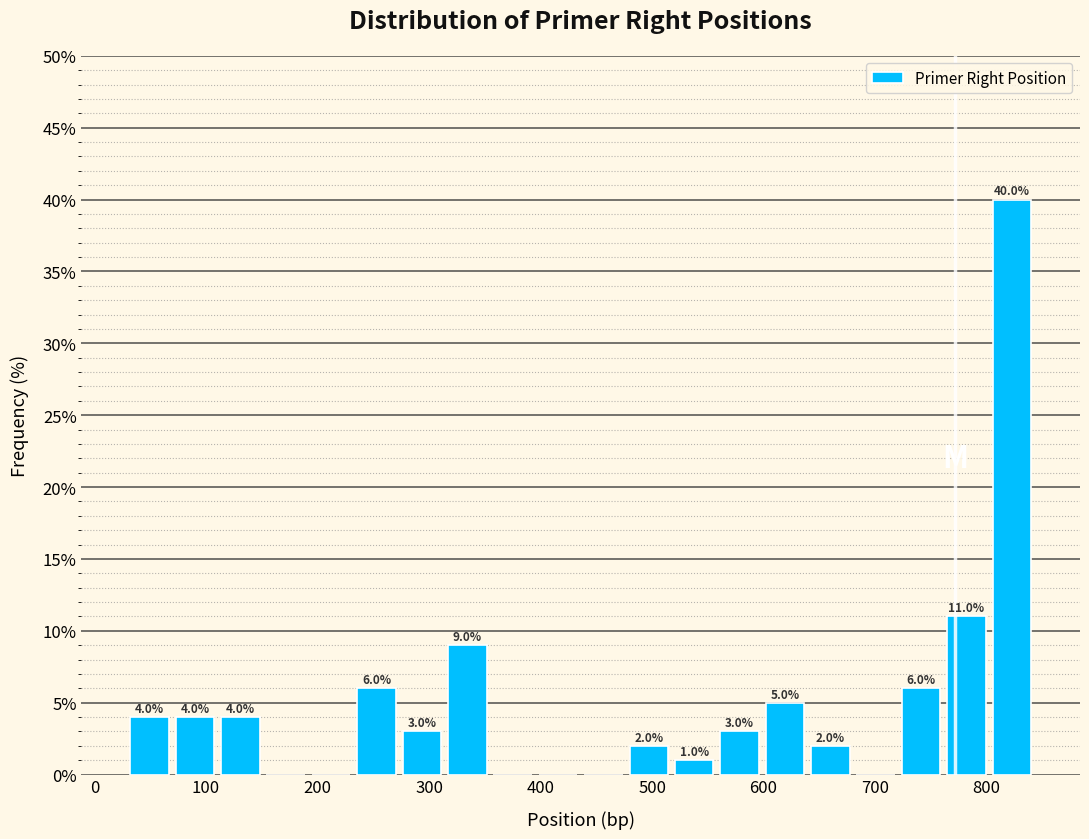

Which range on the x-axis has the tallest bar?

800 to 840